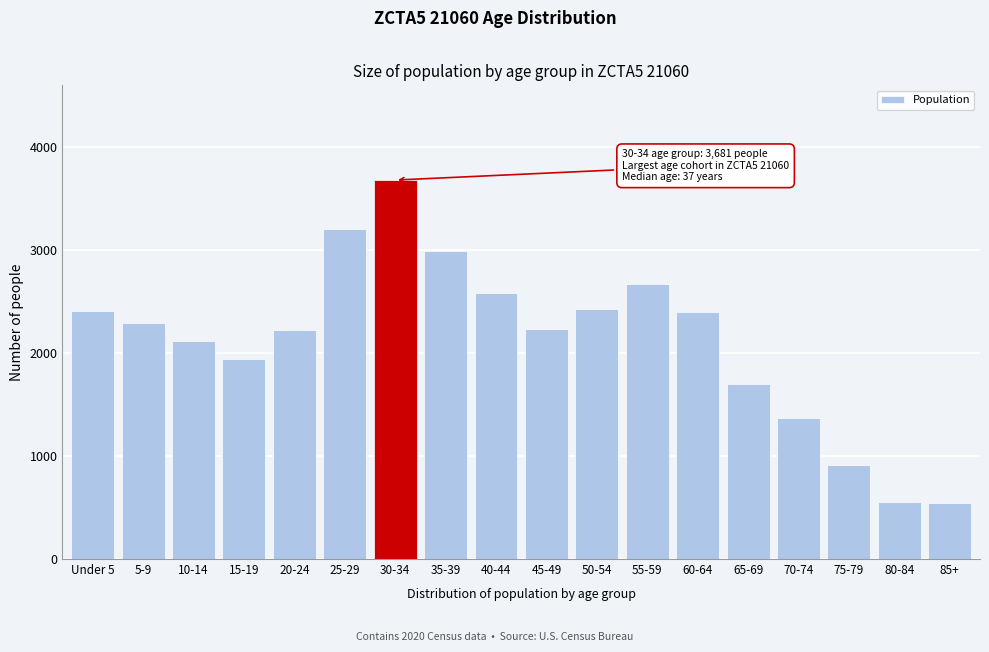

What is the maximum value shown in the chart?

3681